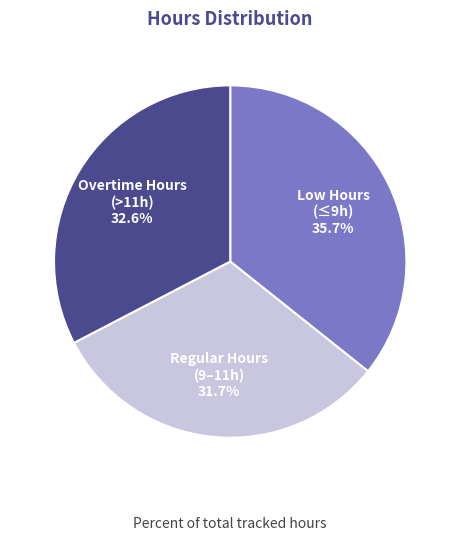

Is there any slice that represents more than half of the pie?

No